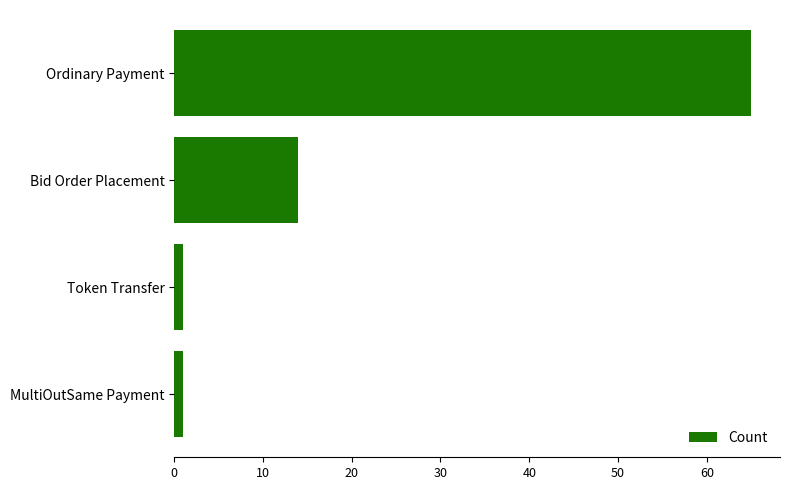

Which has a higher value, Bid Order Placement or Ordinary Payment?

Ordinary Payment